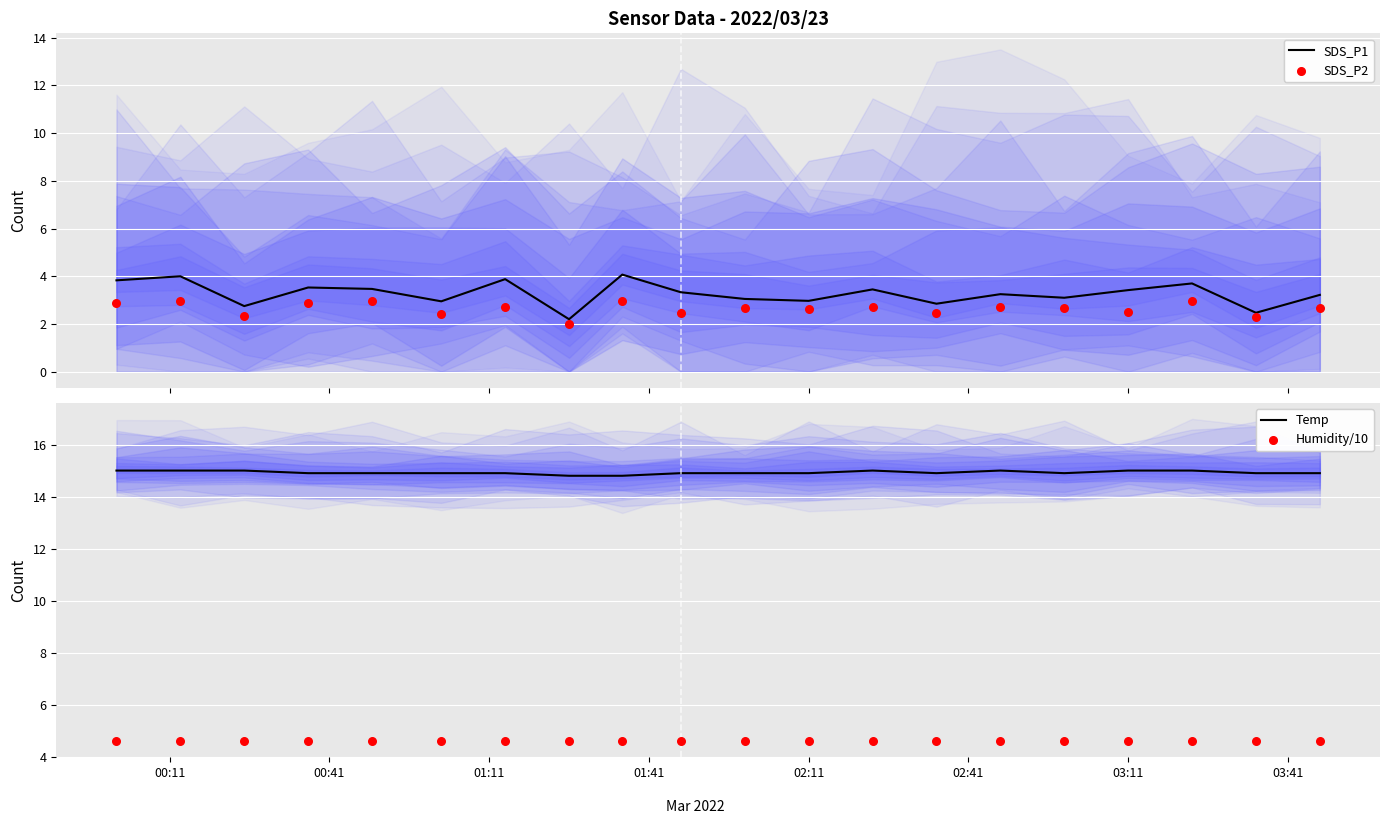

Which series has the largest Y range (max minus min)?

SDS_P1